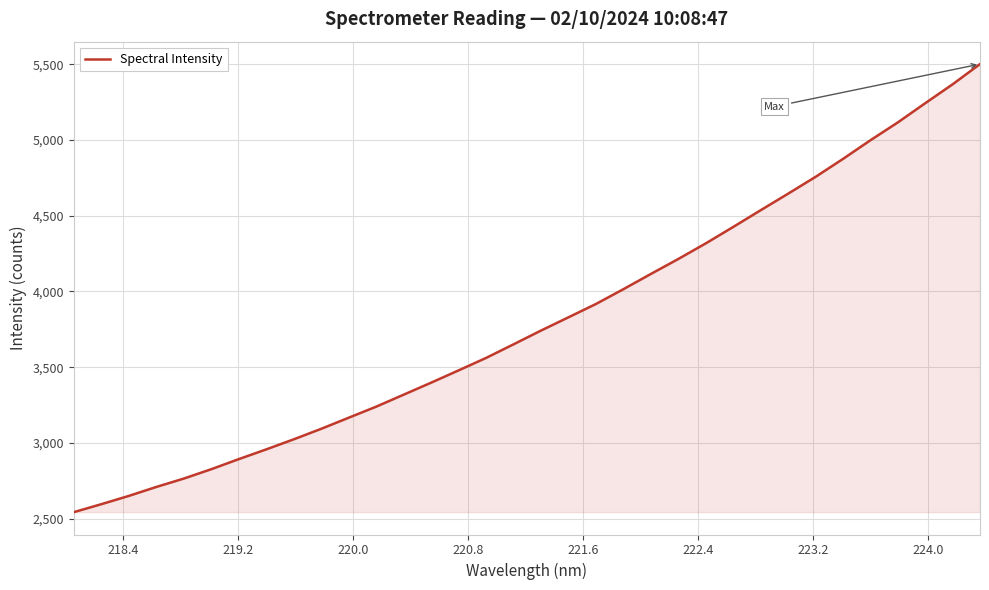

What is the difference between the maximum and minimum values?

2958.4